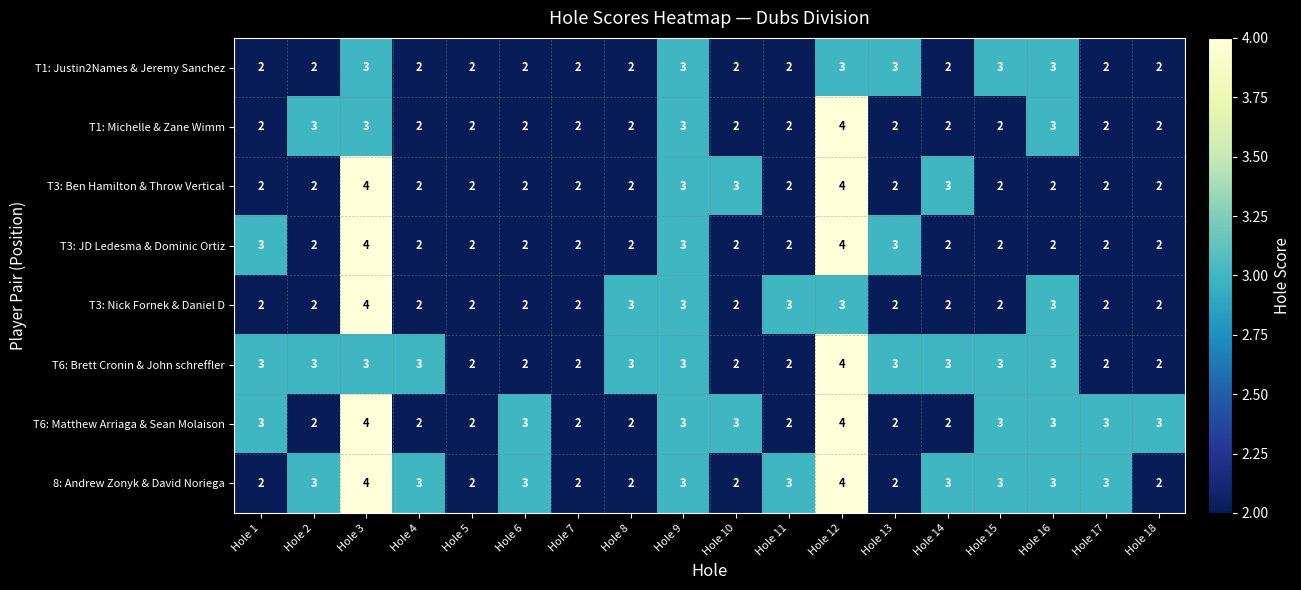

Is it true that T1: Justin2Names & Jeremy Sanchez equals 3 at Hole 6?

False